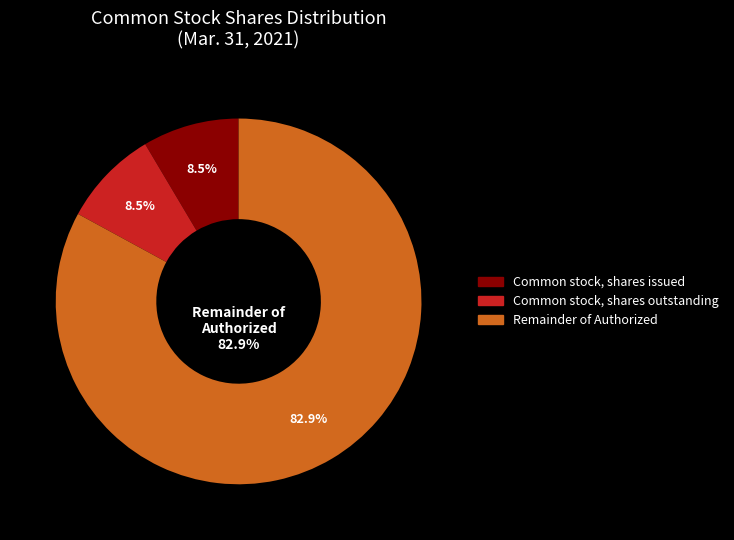

How many segments does this pie chart have?

3